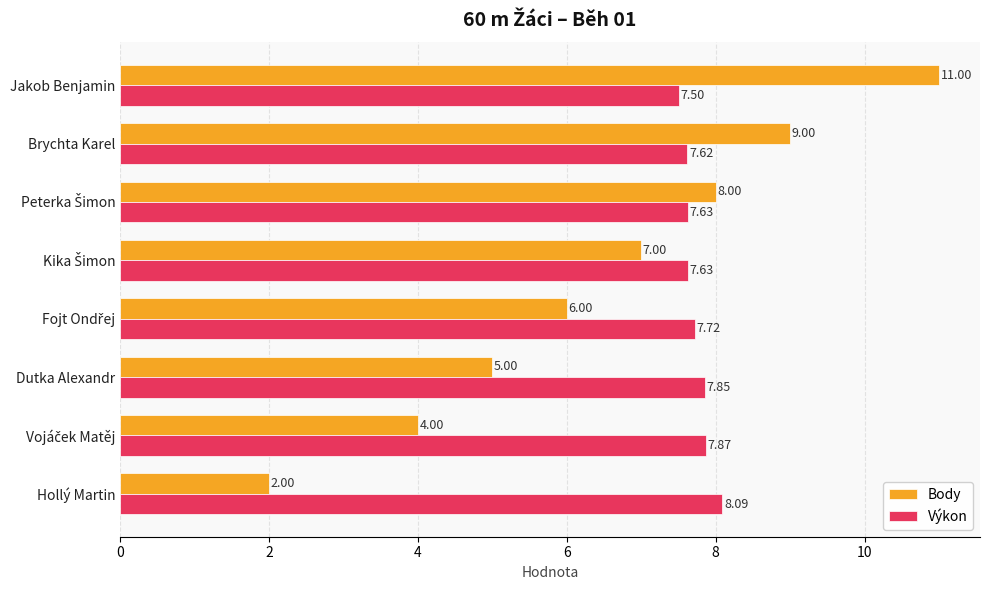

Rank the series by their average value, from highest to lowest.

Výkon, Body